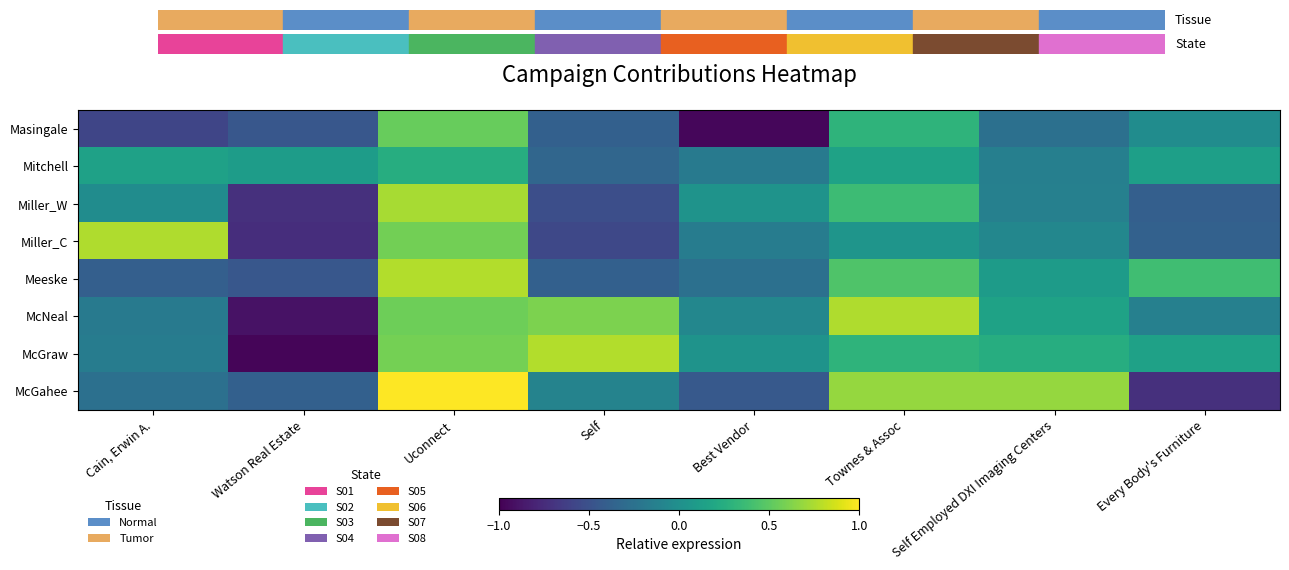

What is the difference between the highest and lowest values at Watson Real Estate?

1.1